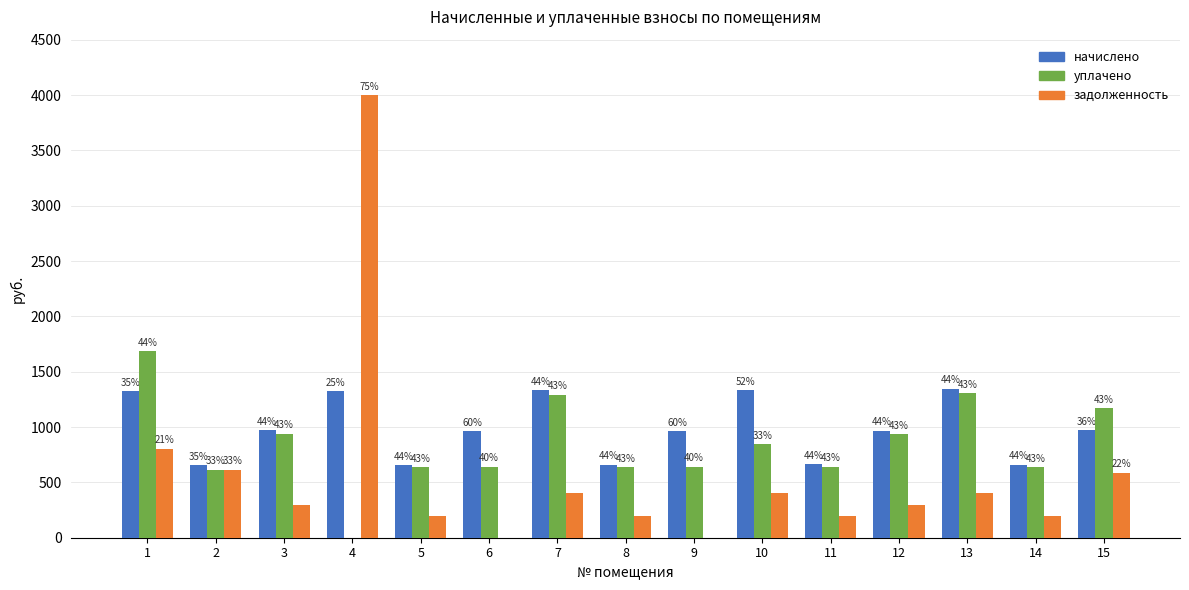

Which category has the lowest value in the уплачено series?

4